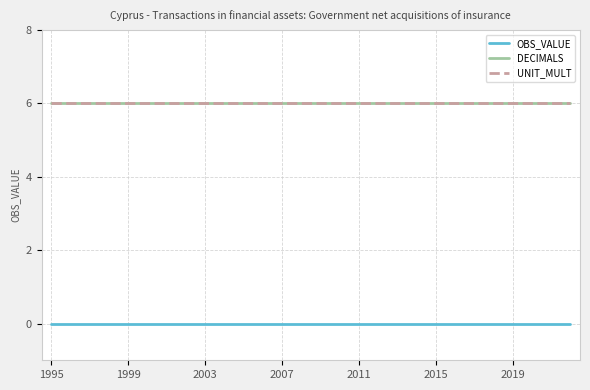

Does the chart display data point markers on the line(s)?

No